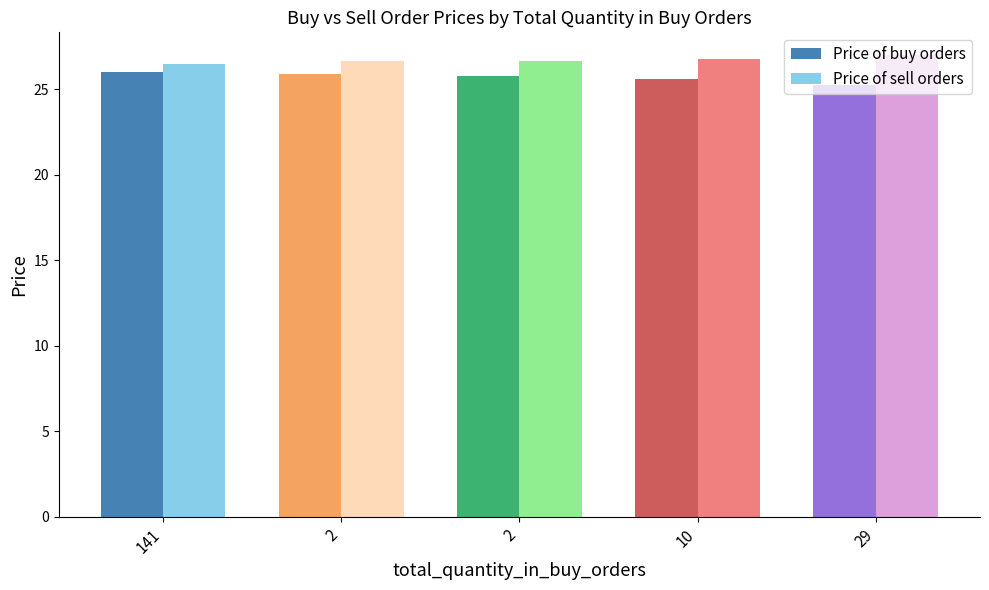

What are all the series names shown in the legend?

Price of buy orders, Price of sell orders